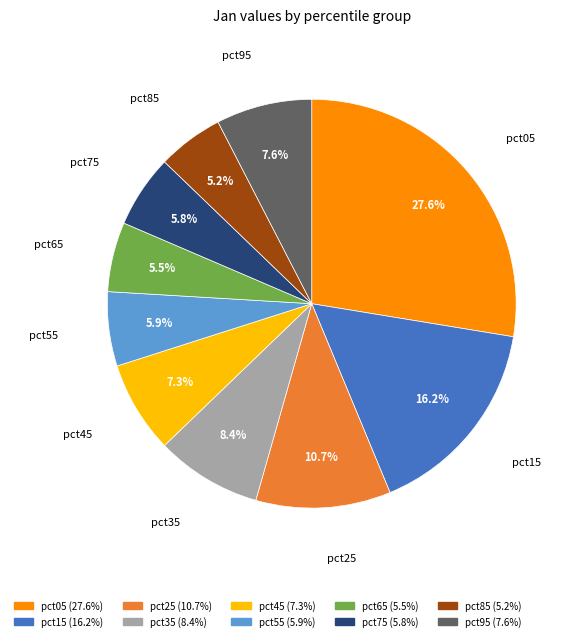

Which has a higher value, pct05 or pct35?

pct05